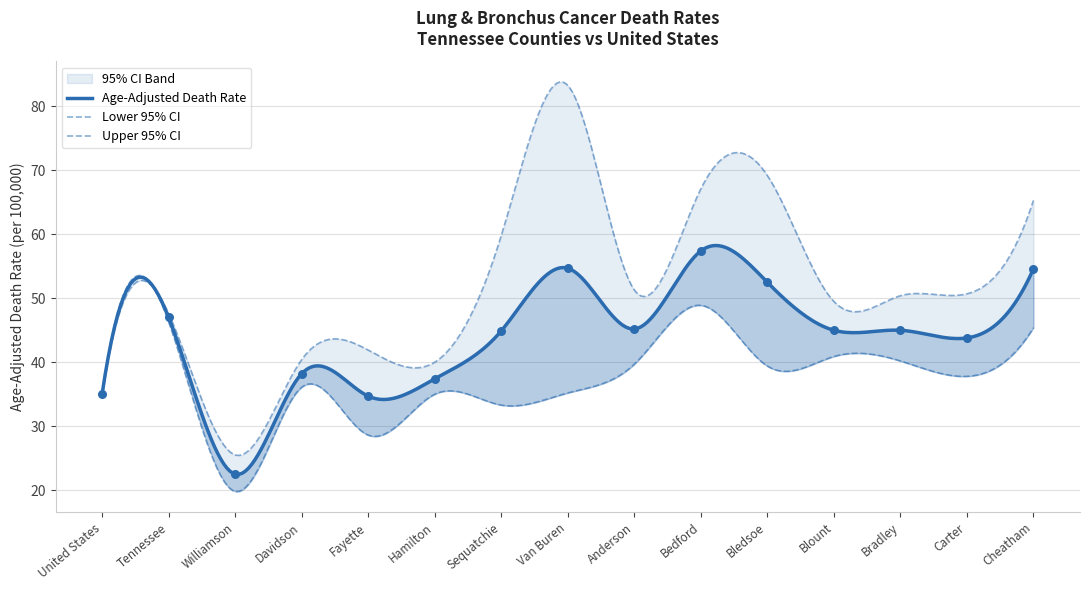

Which series contains the lowest Y value?

Lower 95% CI